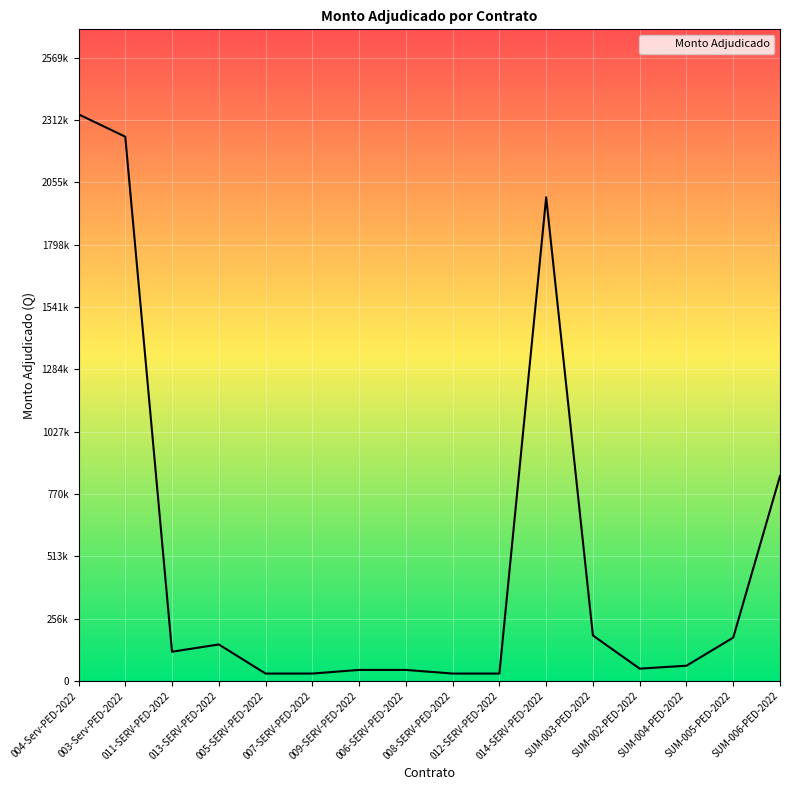

How many lines are shown in the chart?

1